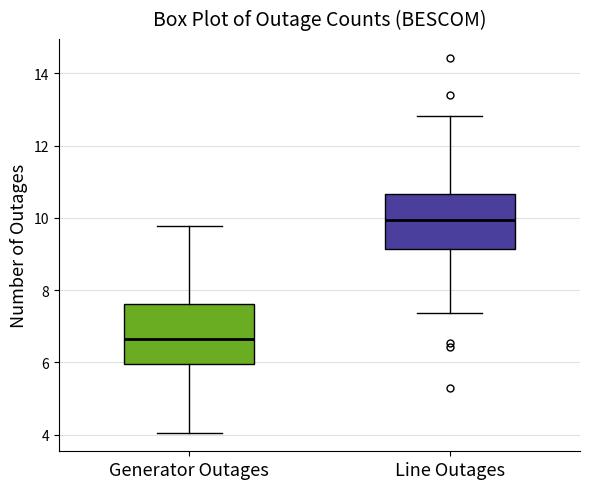

Reading left to right, transcribe this box plot: for each box, give where its median line is, the range the box spans, and where its two whiskers end, as read against the y-axis. The values are not printed on the chart, so give them approximately, as read against the axis.

Generator Outages: median 6.6, box 6.0 to 7.6, whiskers 4.0 to 9.8
Line Outages: median 10.0, box 9.2 to 10.6, whiskers 7.4 to 12.8